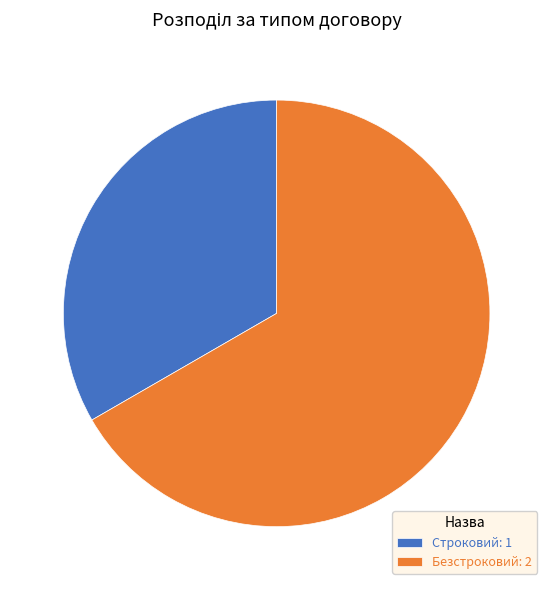

Rank the categories by value from lowest to highest.

Строковий, Безстроковий